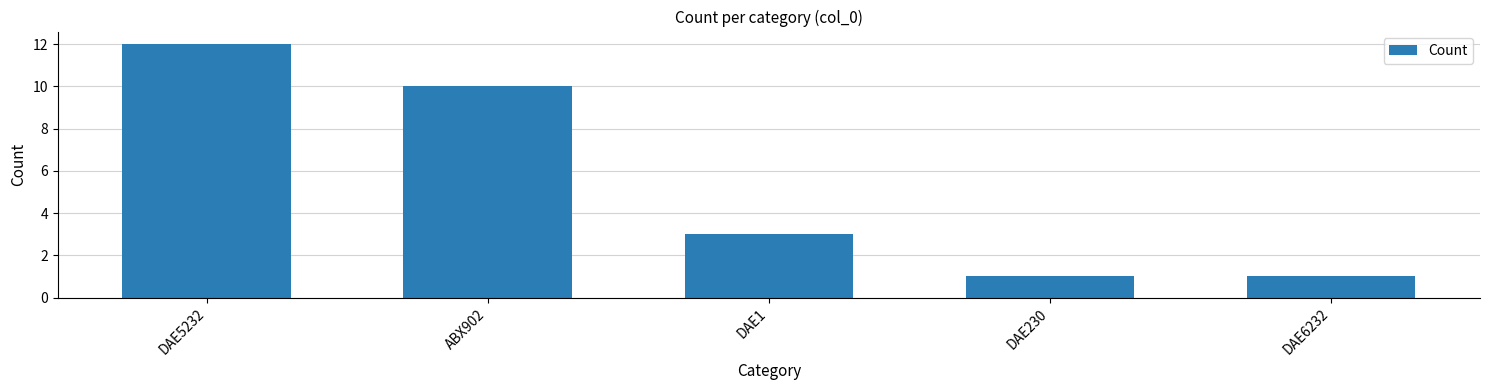

What is the value of the 5th bar from the left?

1